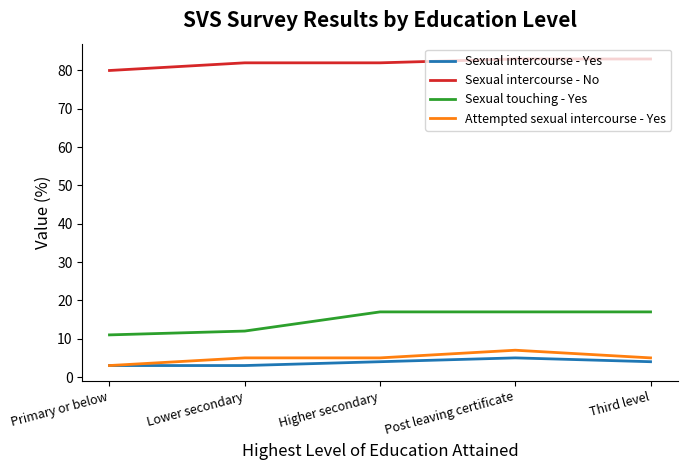

True or false: Attempted sexual intercourse - Yes has a value of 5 at Higher secondary.

True